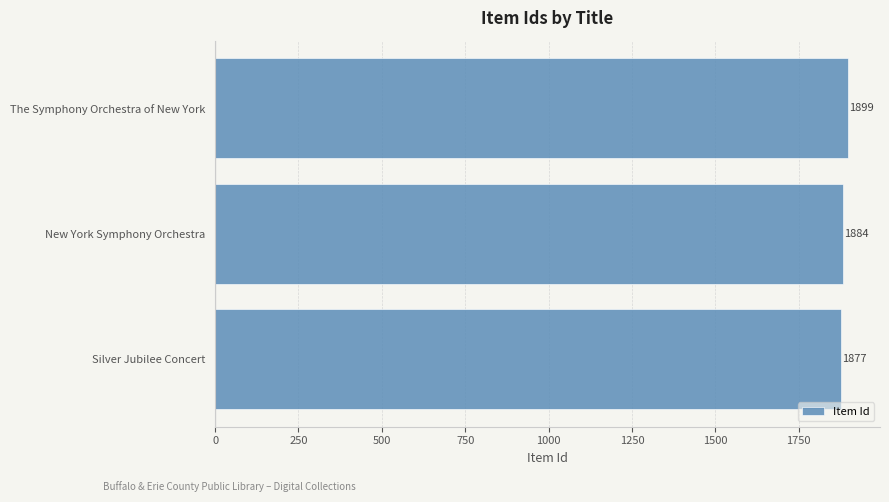

Reading bottom to top, what are all the values shown in this chart?

1877	1884	1899